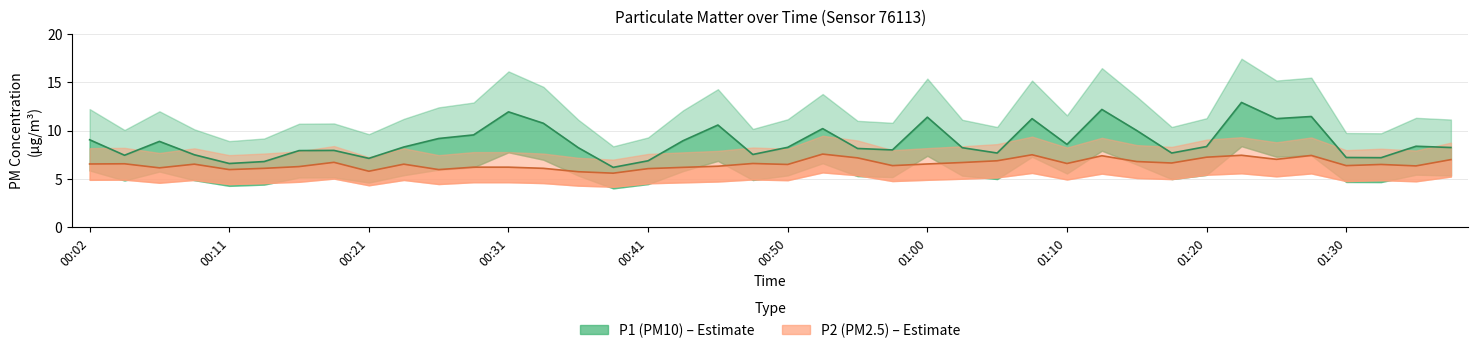

True or false: P1 and P2 intersect in this chart.

False